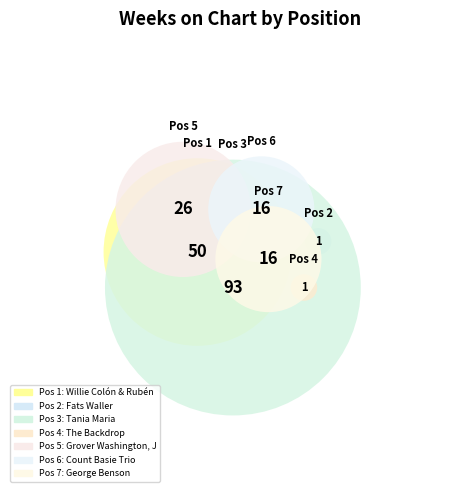

Does 7 account for over 50% of the chart?

No